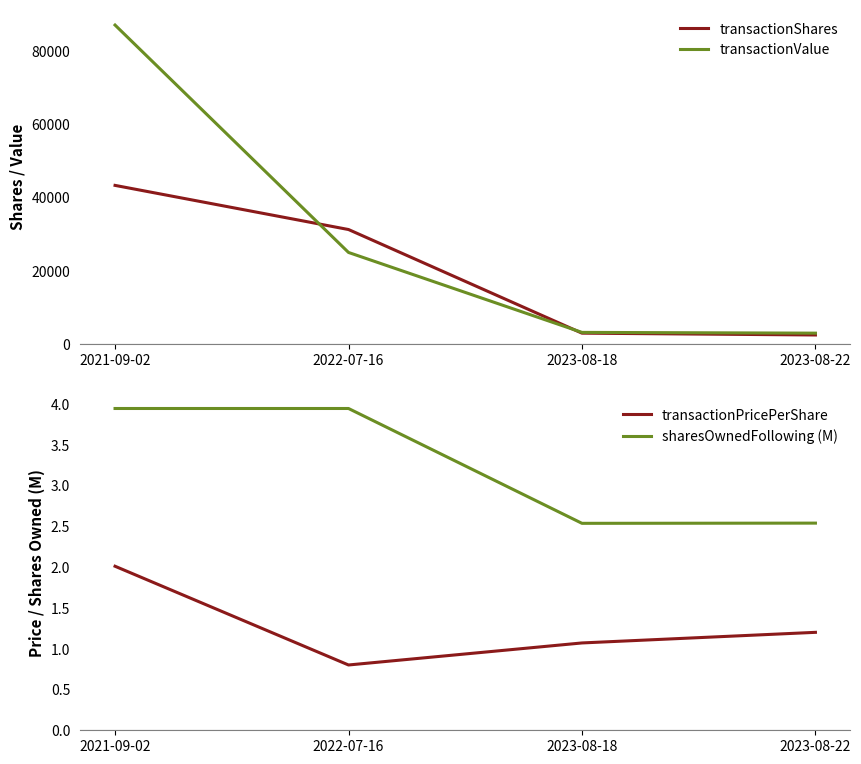

Between 2022-07-16 and 2023-08-22, which series saw the biggest shift?

transactionShares